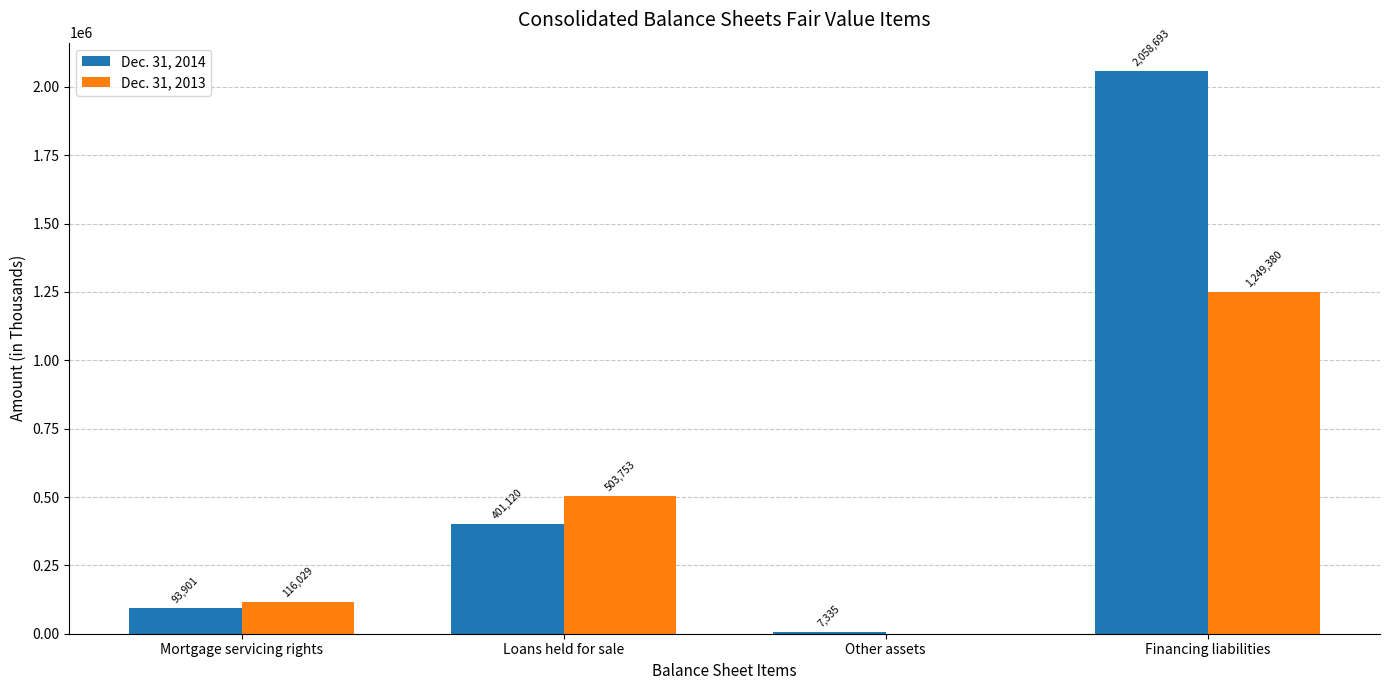

Reading left to right, extract all data points from this chart.

Dec. 31, 2014: 93901	401120	7335	2058693
Dec. 31, 2013: 116029	503753	0	1249380